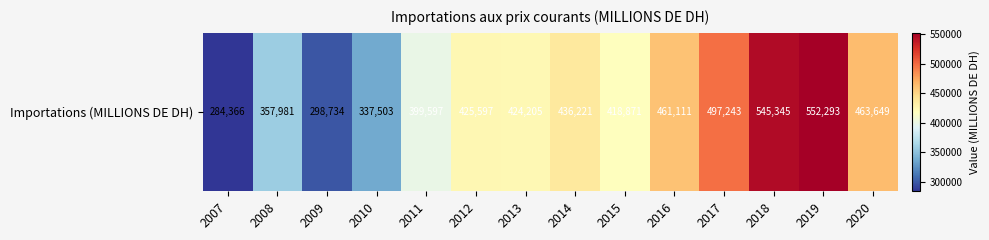

How many data points are less than 425597?

7